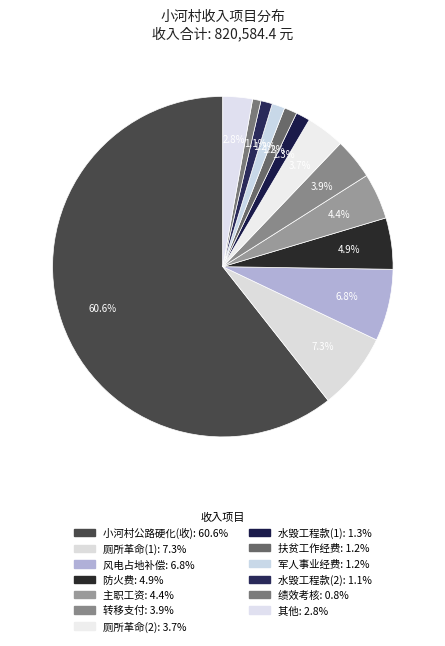

Does any single category account for the majority?

Yes